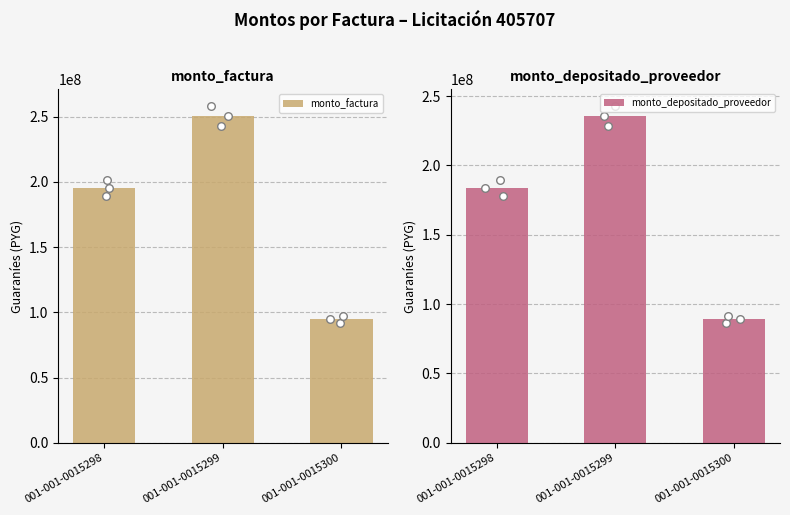

At which category is the sum across all series the highest?

001-001-0015299